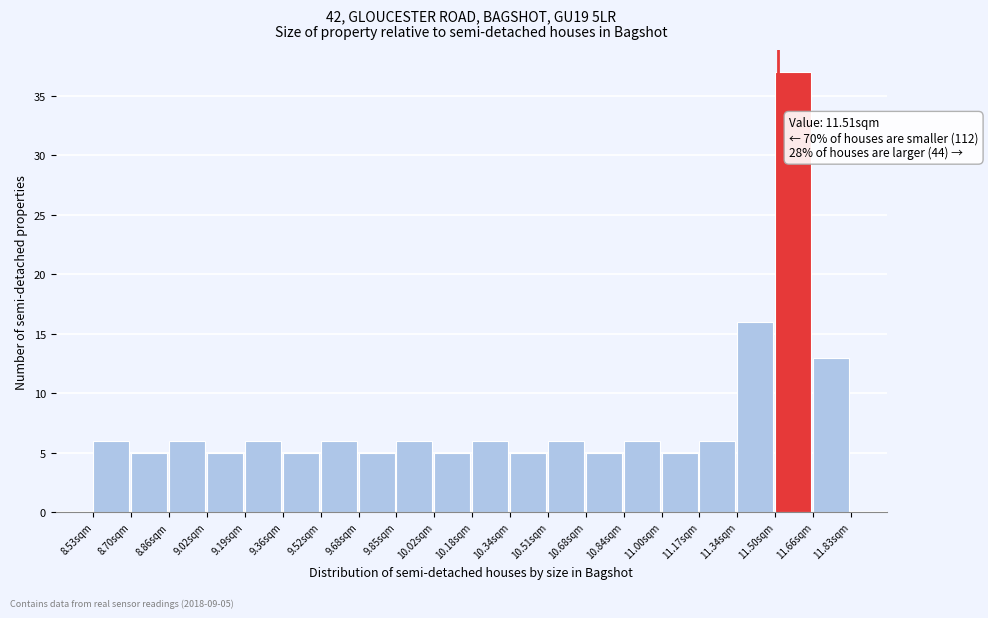

Which range on the x-axis has the tallest bar?

11.500 to 11.665